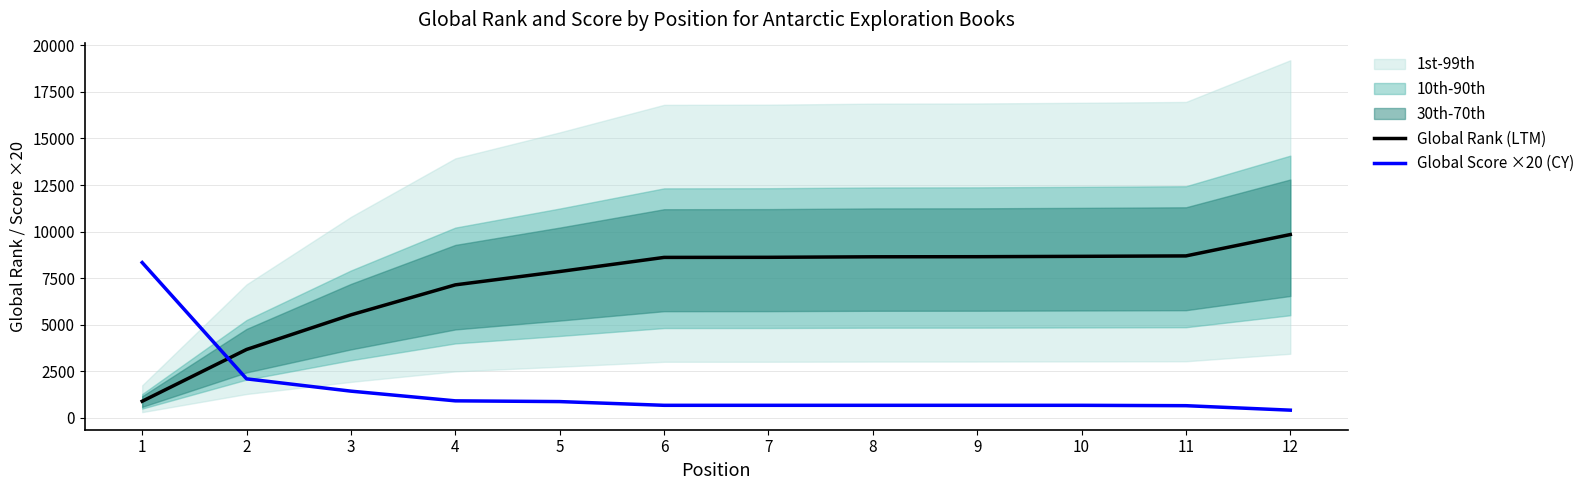

What is the sum of the Global Rank (LTM) values at 3 and 10?

14207